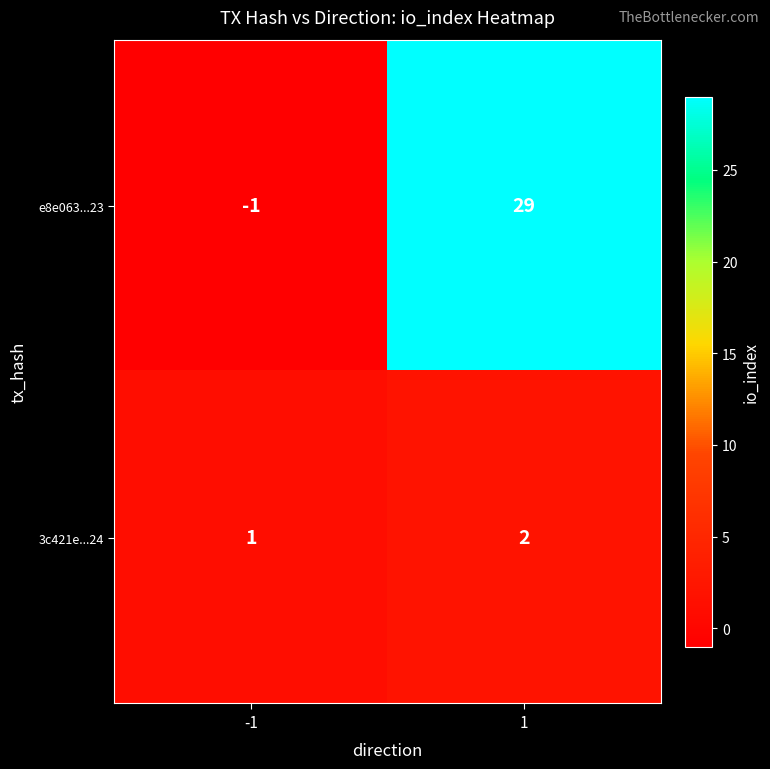

What is the approximate value of e8e063...23 at 1?

29